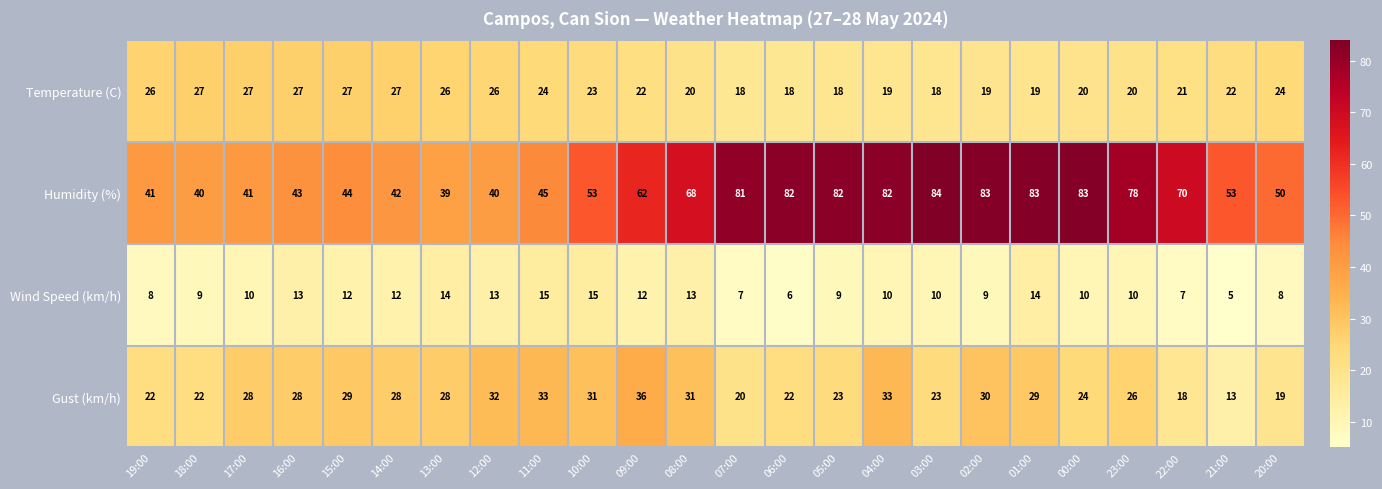

Which series has the widest spread of values?

Humidity (%)